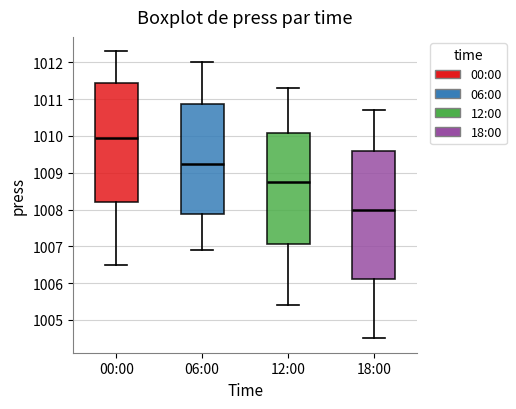

Reading left to right, read every box against the y-axis: the position of its median line, the range the box covers, and the ends of its whiskers. The values are not printed on the chart, so give them approximately, as read against the axis.

00:00: median 1010.0, box 1008.2 to 1011.4, whiskers 1006.5 to 1012.3
06:00: median 1009.3, box 1007.9 to 1010.9, whiskers 1006.9 to 1012.0
12:00: median 1008.8, box 1007.1 to 1010.1, whiskers 1005.4 to 1011.3
18:00: median 1008.0, box 1006.1 to 1009.6, whiskers 1004.5 to 1010.7